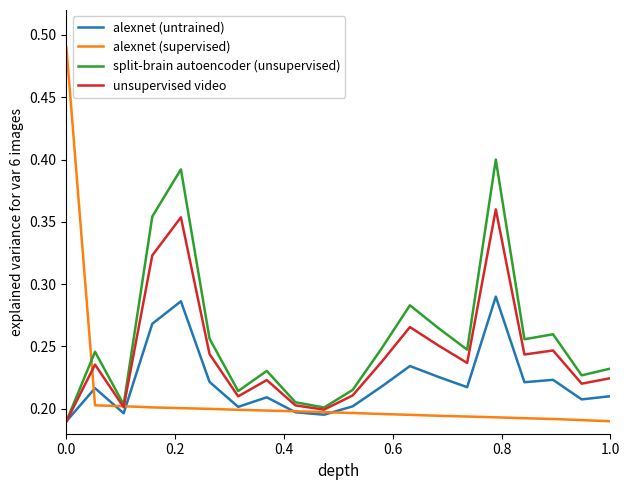

What is the difference between the maximum and minimum values in the alexnet (untrained) series?

0.1